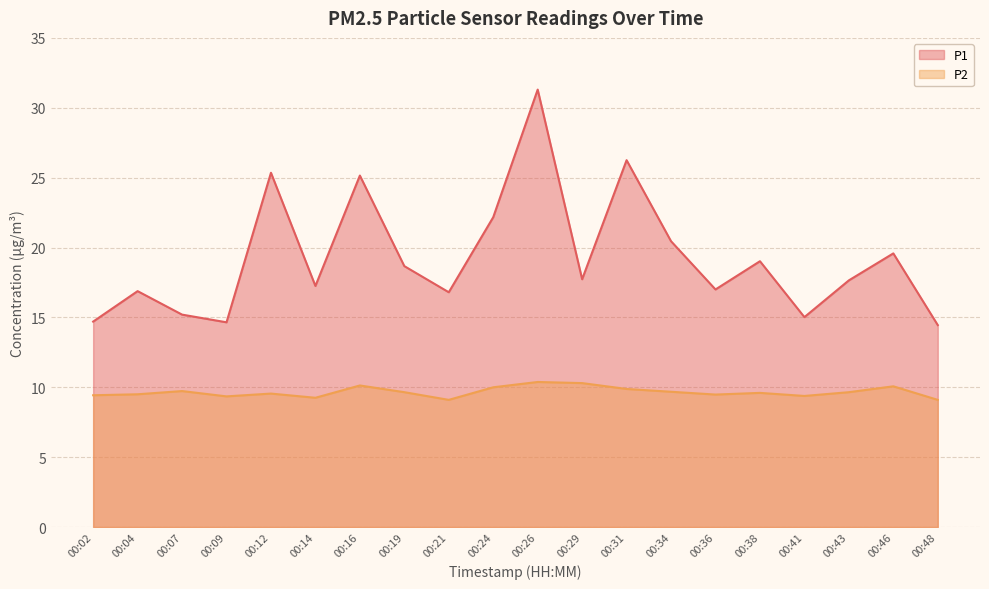

Which series has the largest total across all categories?

P1